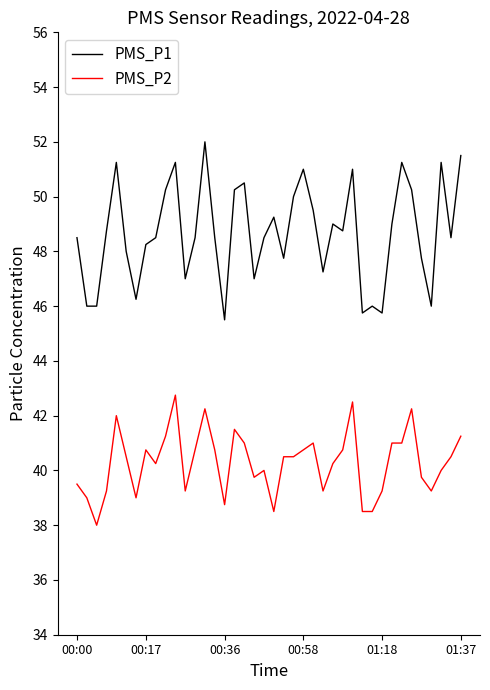

What is the difference between the second highest and minimum values in the PMS_P2 series?

4.5